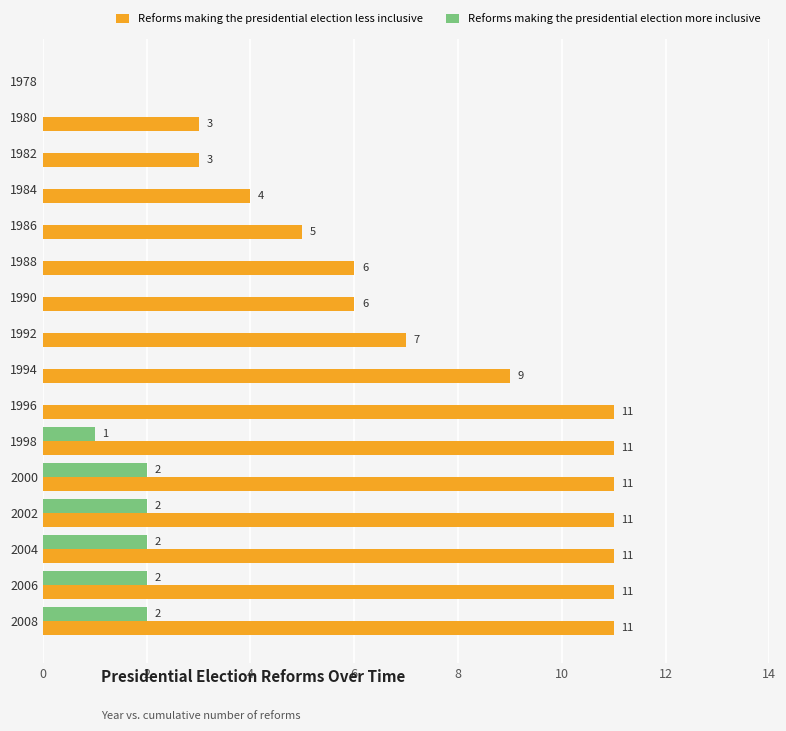

The value of Reforms making the presidential election less inclusive at 1988 is 6. True or false?

True